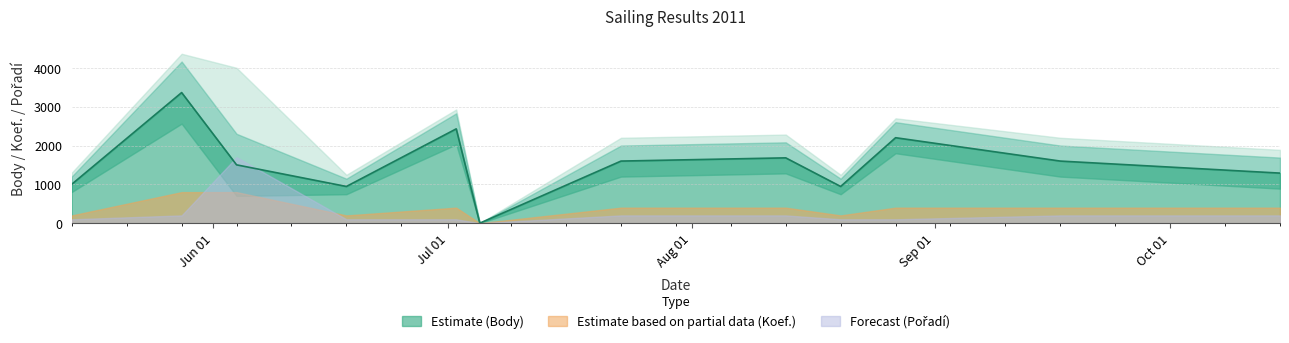

At which category does Koef. reach its first local valley?

2011-06-18